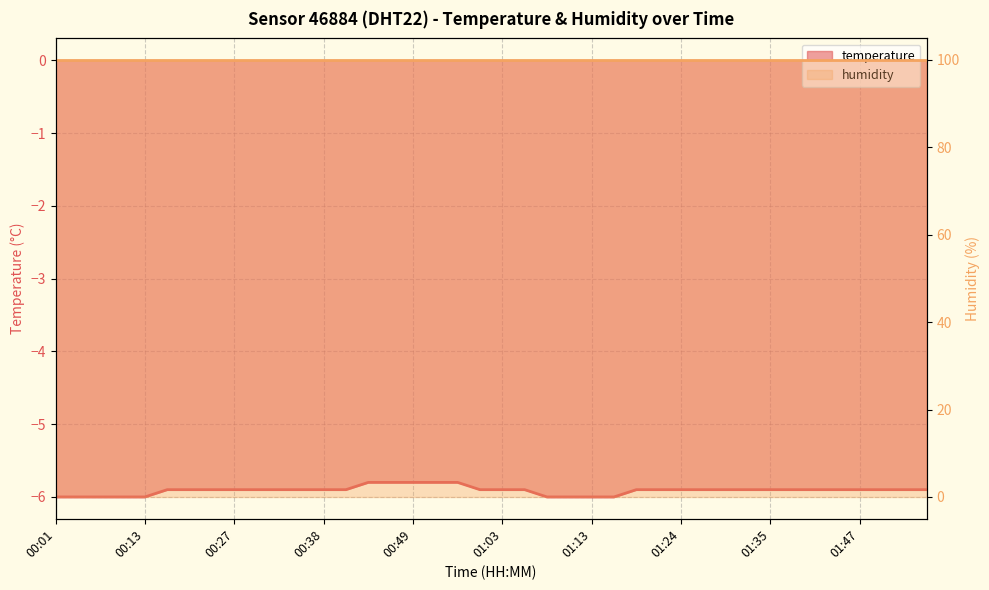

Rank the categories by value from highest to lowest.

00:44, 00:46, 00:49, 00:55, 00:58, 00:16, 00:18, 00:24, 00:27, 00:30, 00:33, 00:36, 00:38, 00:41, 01:01, 01:03, 01:06, 01:19, 01:21, 01:24, 01:27, 01:30, 01:33, 01:35, 01:38, 01:41, 01:43, 01:47, 01:49, 01:52, 01:54, 00:01, 00:04, 00:07, 00:10, 00:13, 01:08, 01:11, 01:13, 01:16